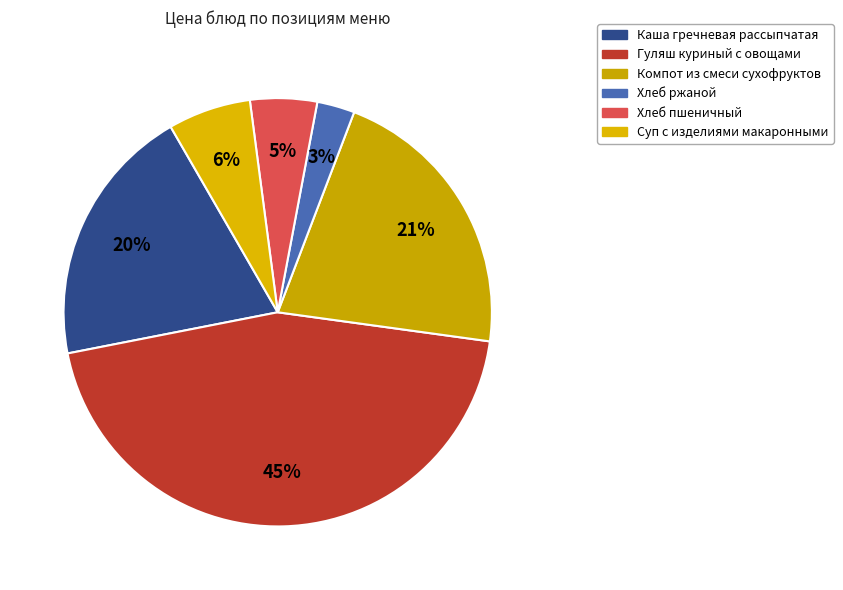

Count the number of slices in the pie.

6